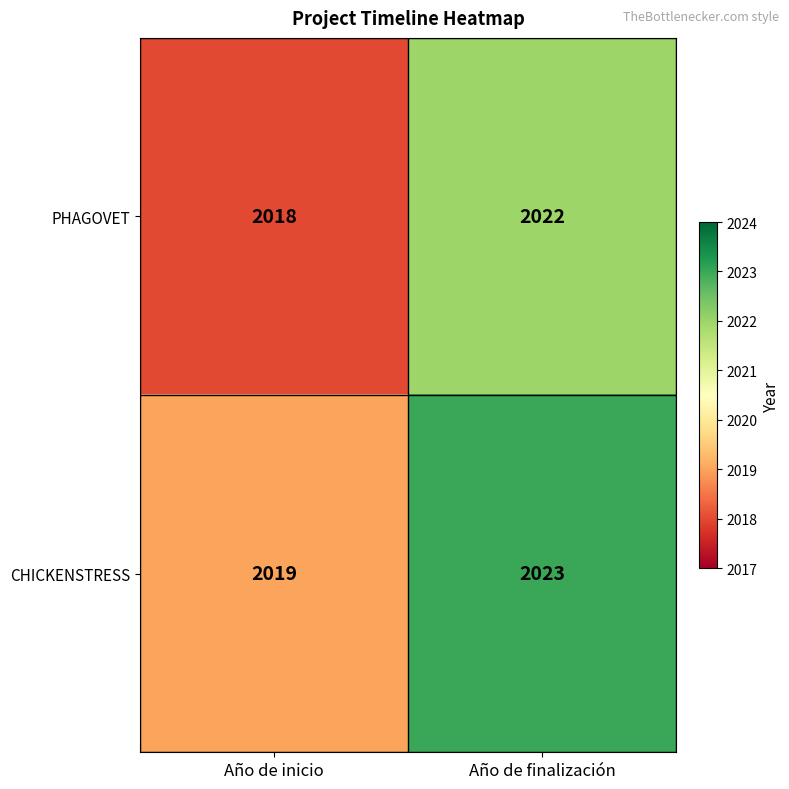

What is the lowest value of the CHICKENSTRESS series?

2019